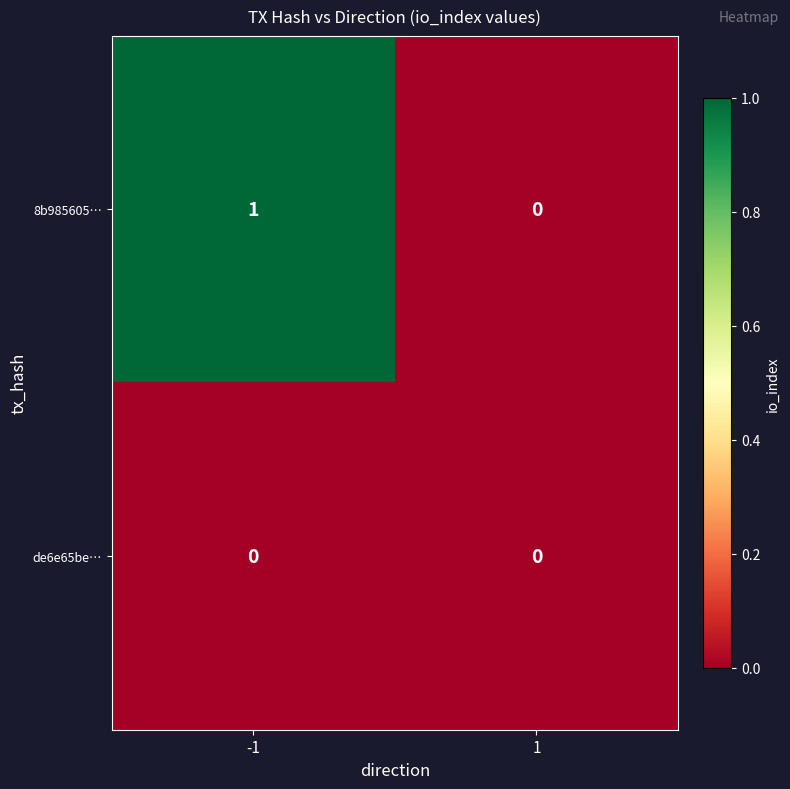

At which category is the sum across all series the highest?

-1